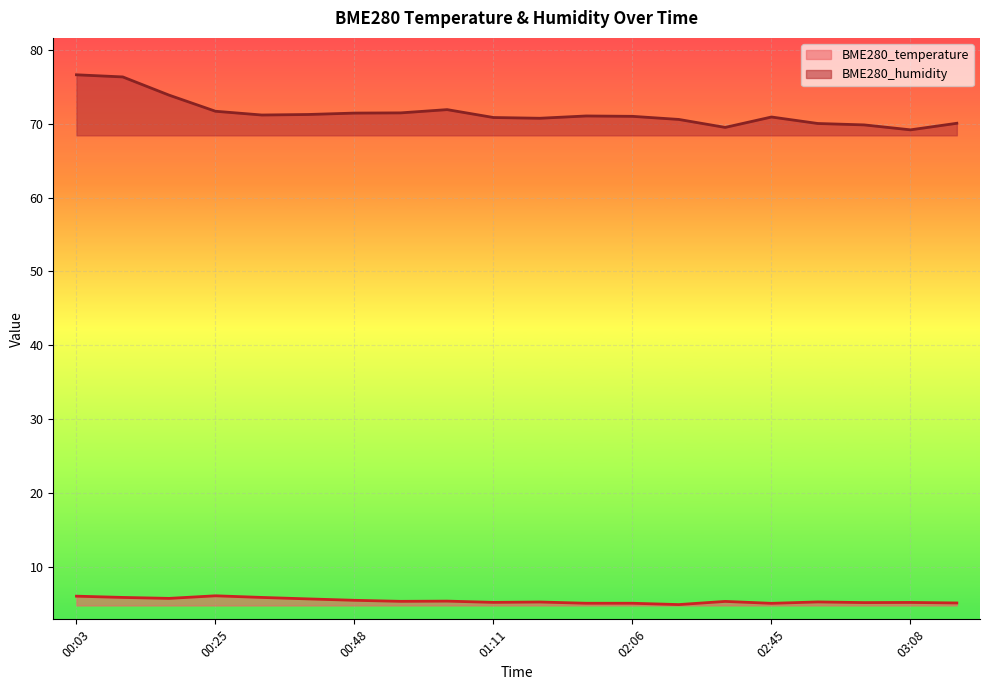

What are all the series names shown in the legend?

BME280_temperature, BME280_humidity